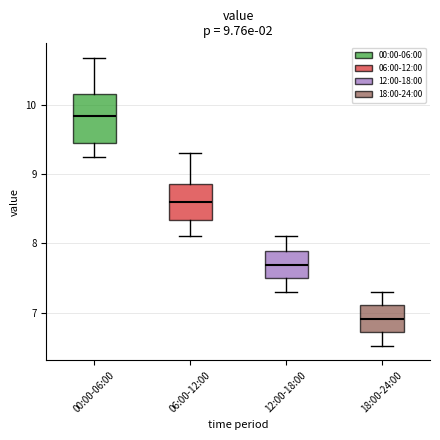

Which box has the lowest median line?

18:00-24:00